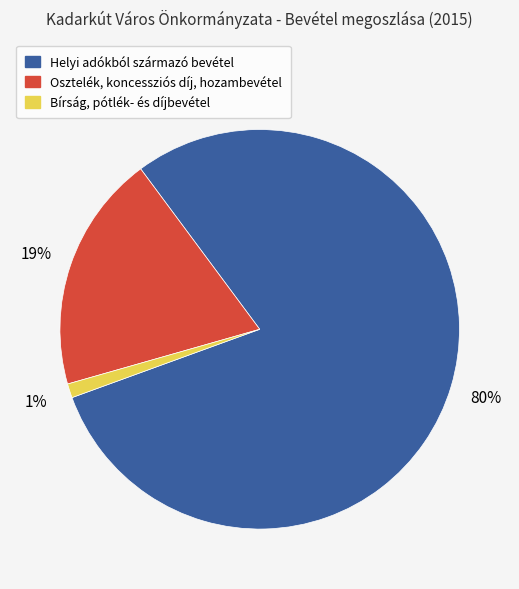

Is it true that Bírság, pótlék- és díjbevétel is 12% of the pie?

False